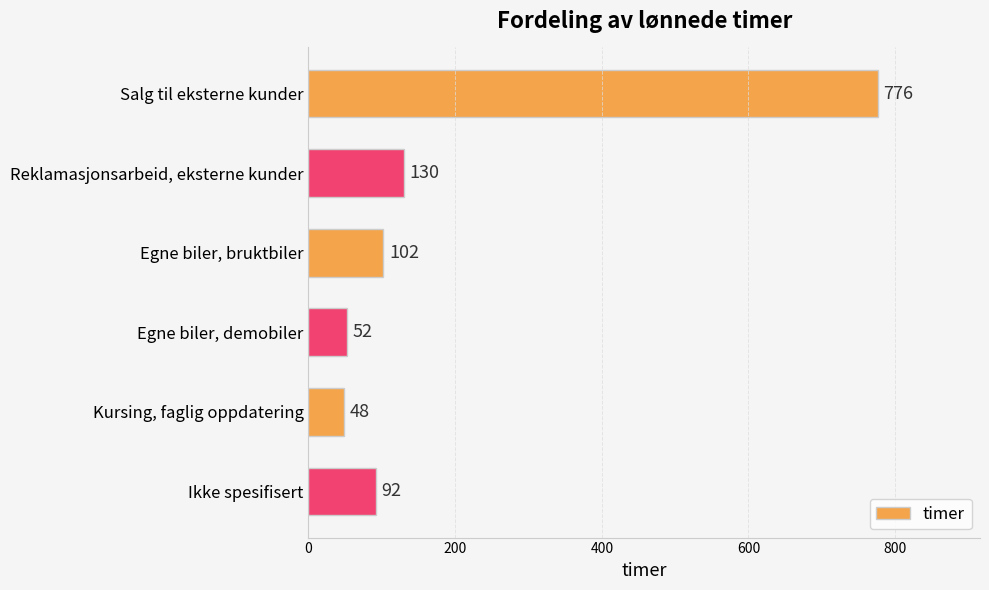

What is the ratio of the value at Kursing, faglig oppdatering to the value at Reklamasjonsarbeid, eksterne kunder?

0.4